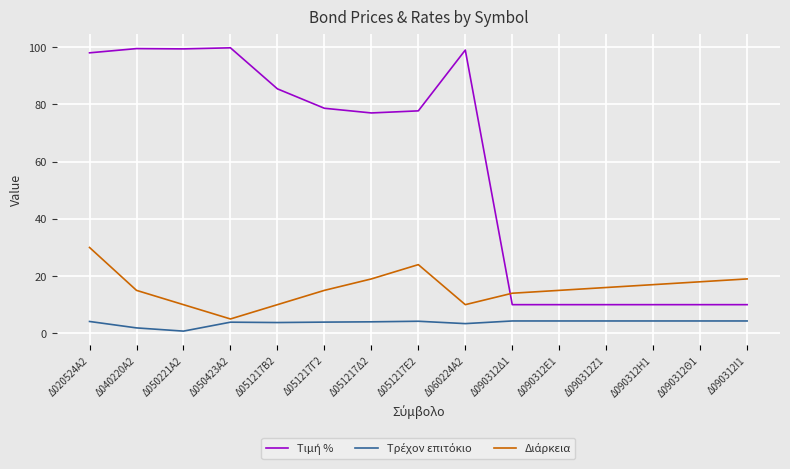

What is the greatest value displayed?

99.8